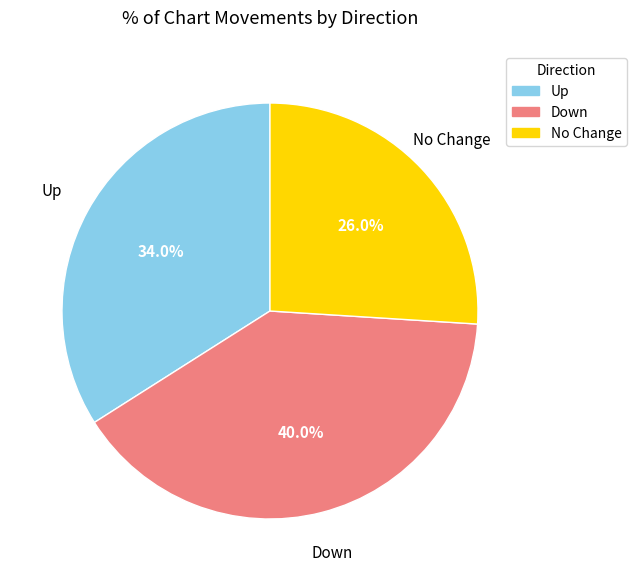

Is there a majority slice in this chart?

No